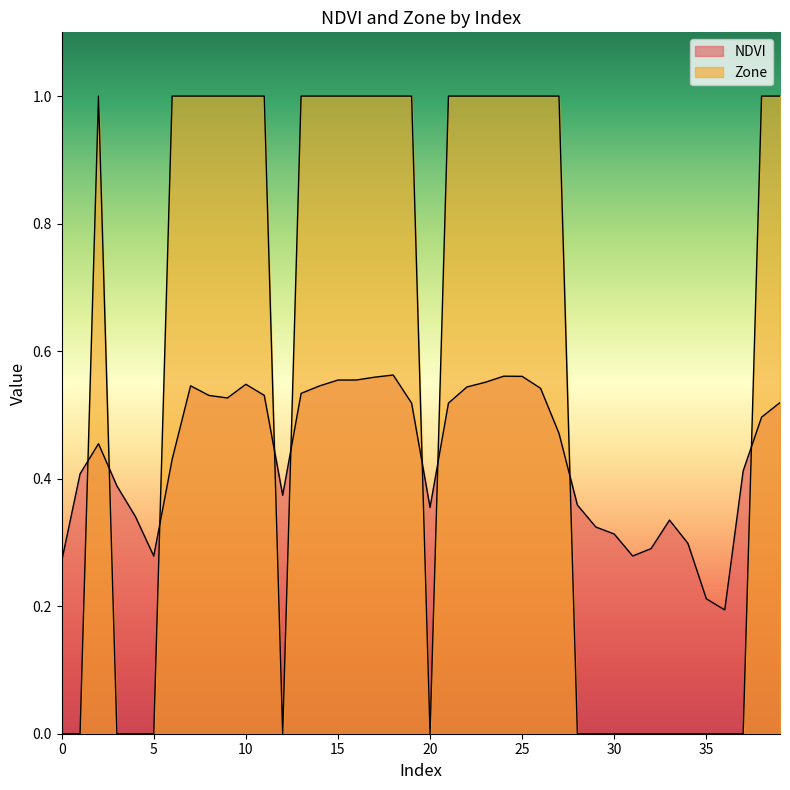

Count the Zone values in the range 0 to 1.

40